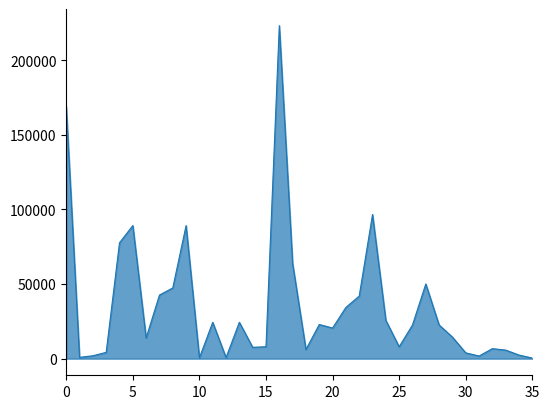

What is the greatest value displayed?

223013.8